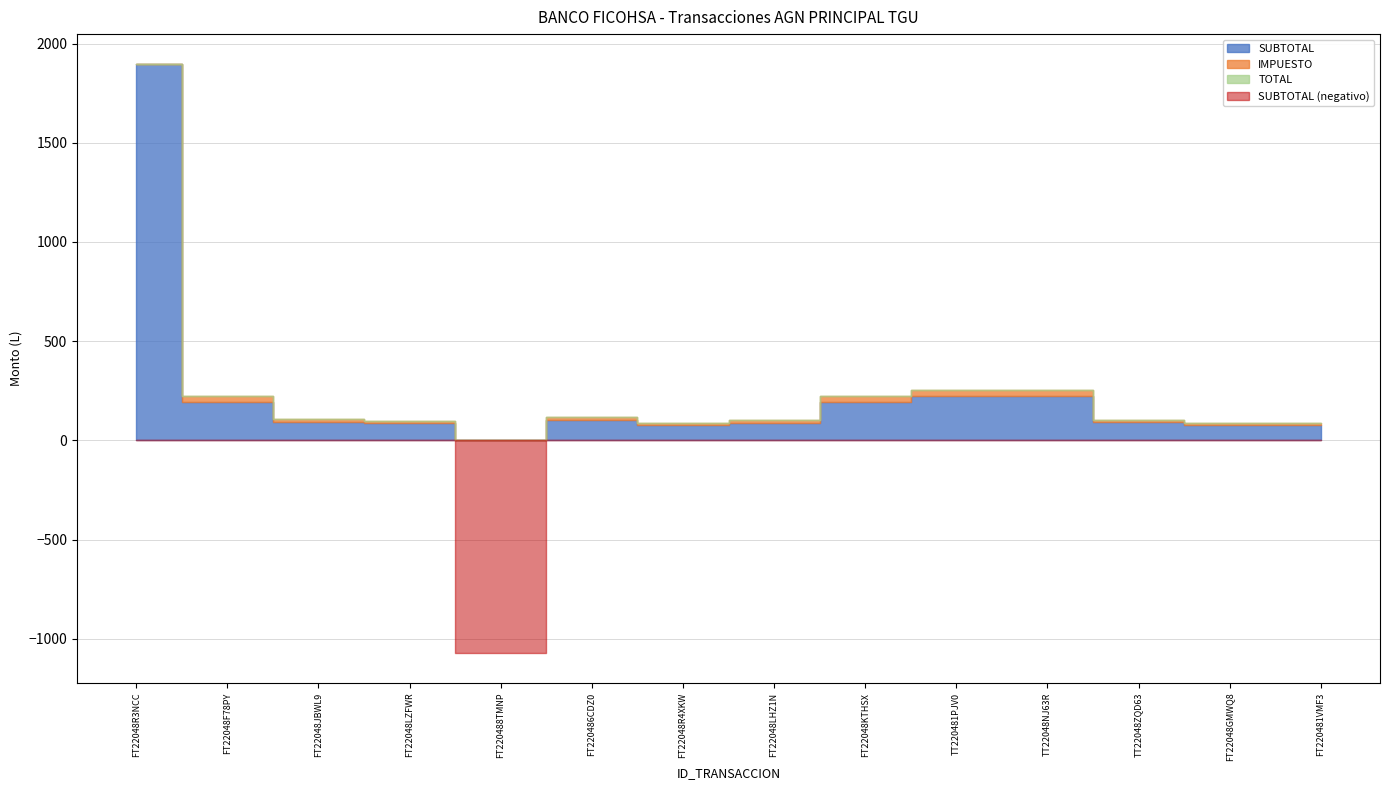

At which label is TOTAL closest to 412?

TT220481PJV0